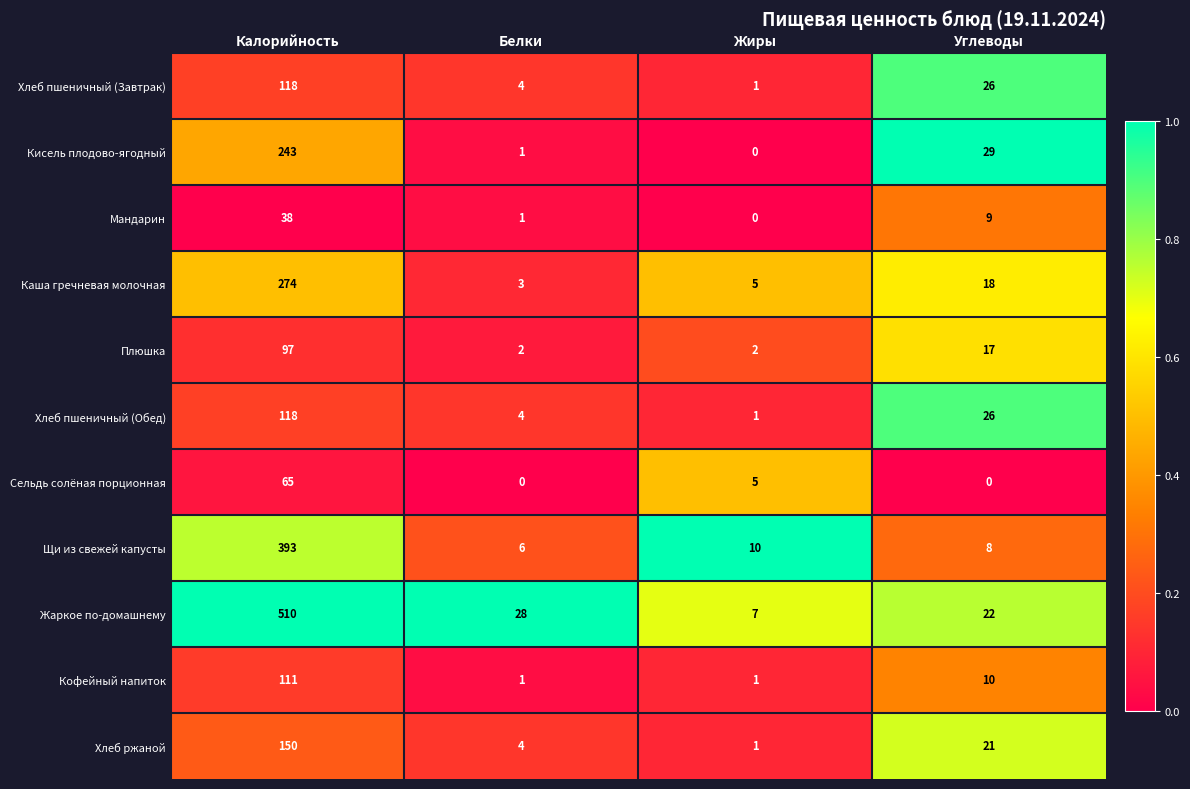

Is it true that Плюшка equals 1 at Жиры?

False